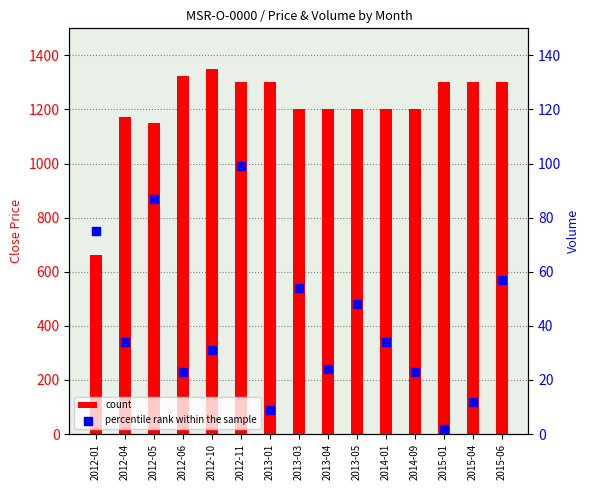

Which series contains the lowest Y value?

percentile rank within the sample